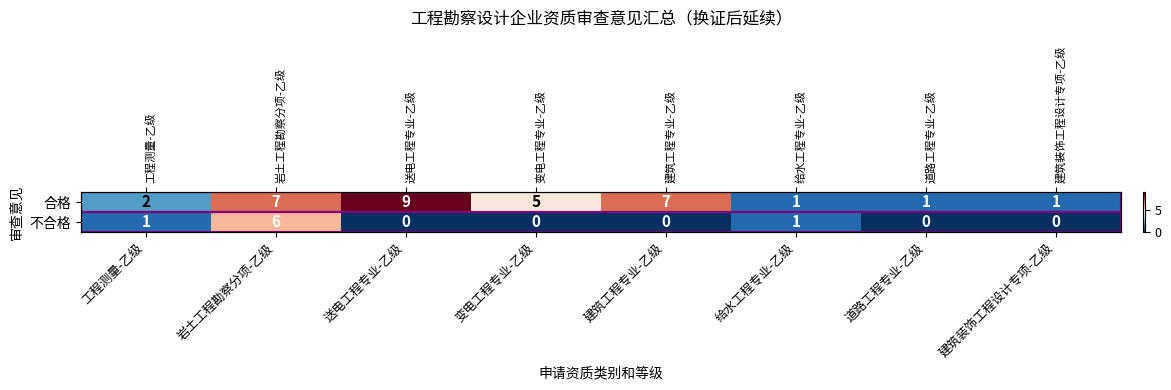

At which category is the sum across all series the highest?

岩土工程勘察分项-乙级